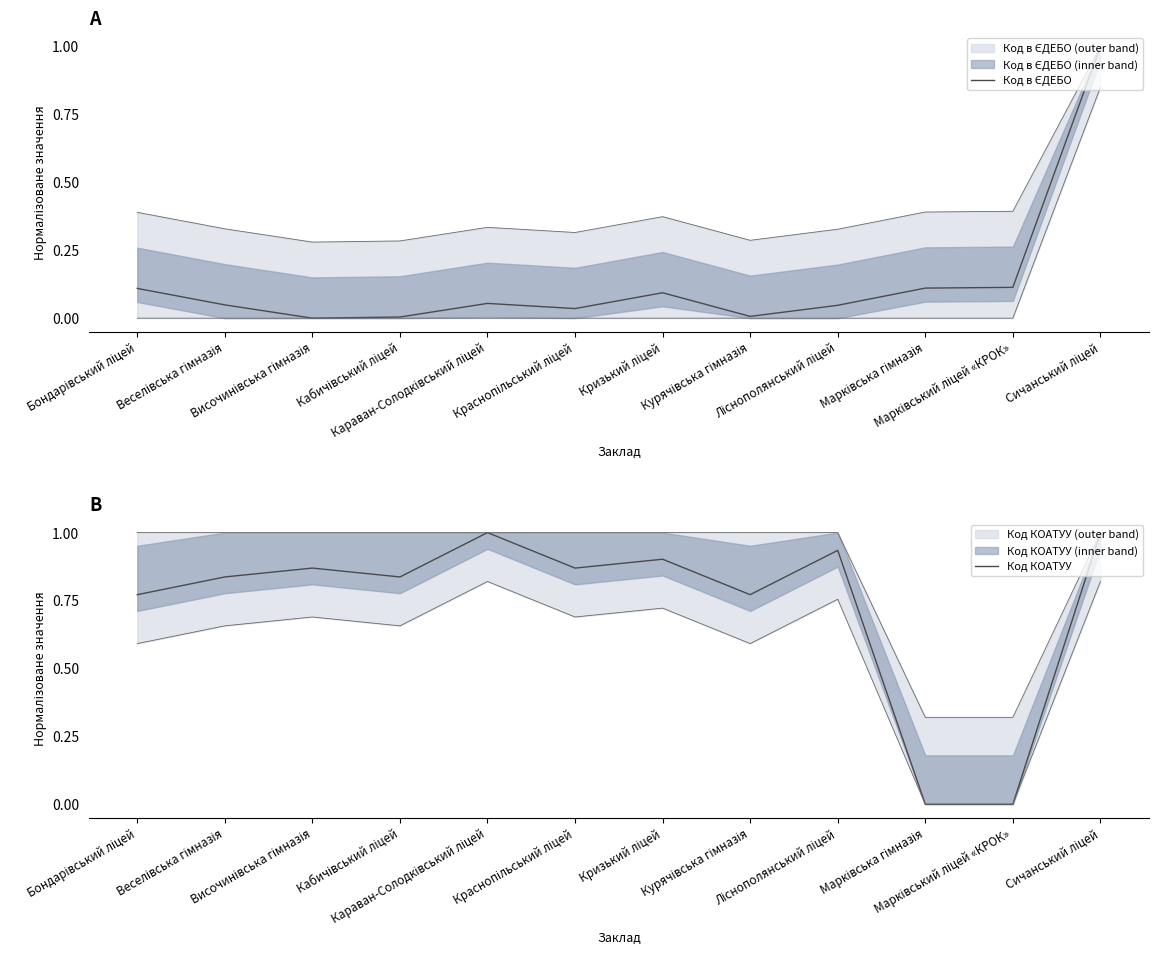

Reading left to right, transcribe all the data shown in this chart.

Код в ЄДЕБО: 0.1	0.0	0.0	0.0	0.1	0.0	0.1	0.0	0.0	0.1	0.1	1.0
Код КОАТУУ: 0.8	0.8	0.9	0.8	1.0	0.9	0.9	0.8	0.9	0.0	0.0	1.0